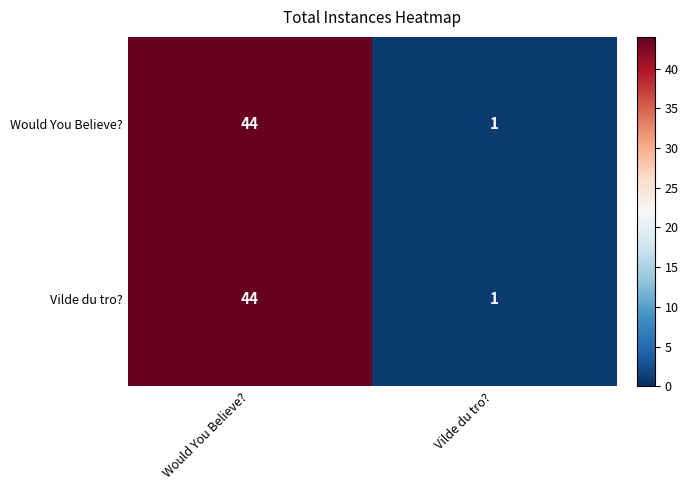

List the labels in order of Would You Believe? value, smallest first.

Vilde du tro?, Would You Believe?